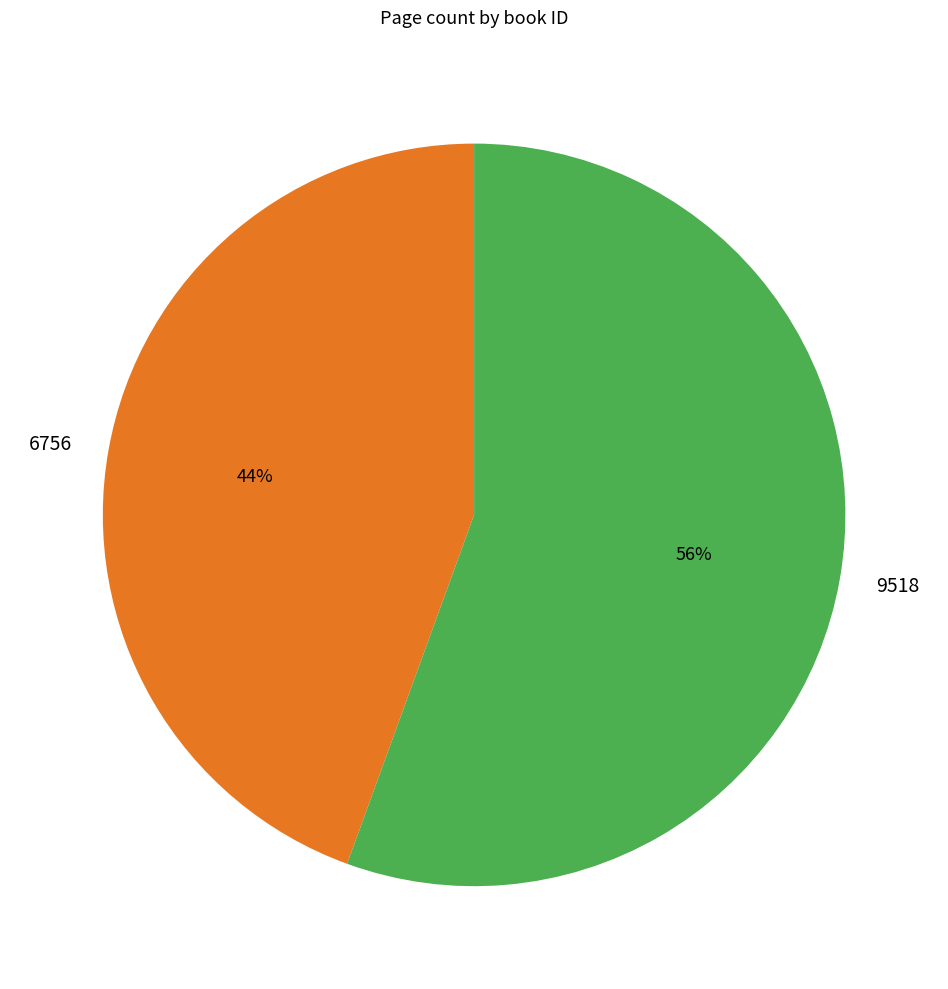

Between 6756 and 9518, which is larger?

9518